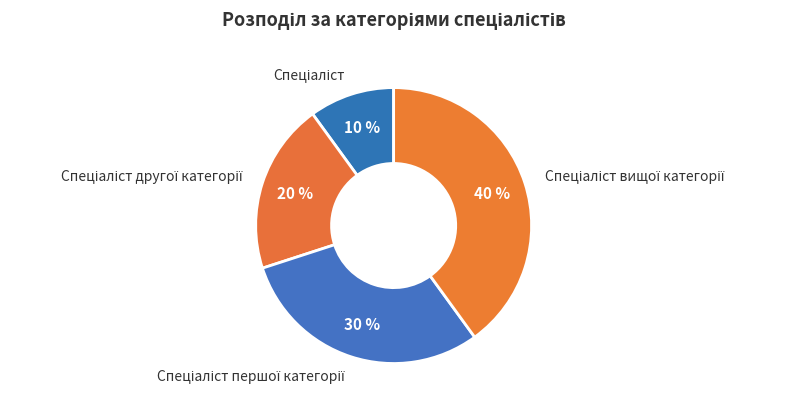

To the nearest percent, what is the difference between the largest and smallest slice percentages?

30%